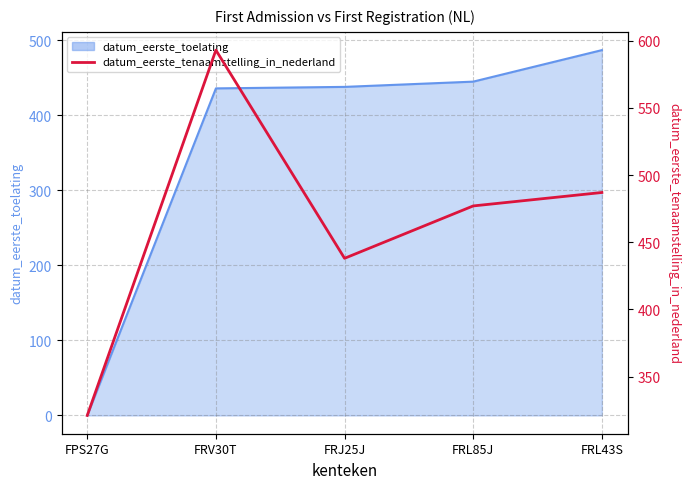

How many interior local peaks (higher than both neighbors) does the data have?

1